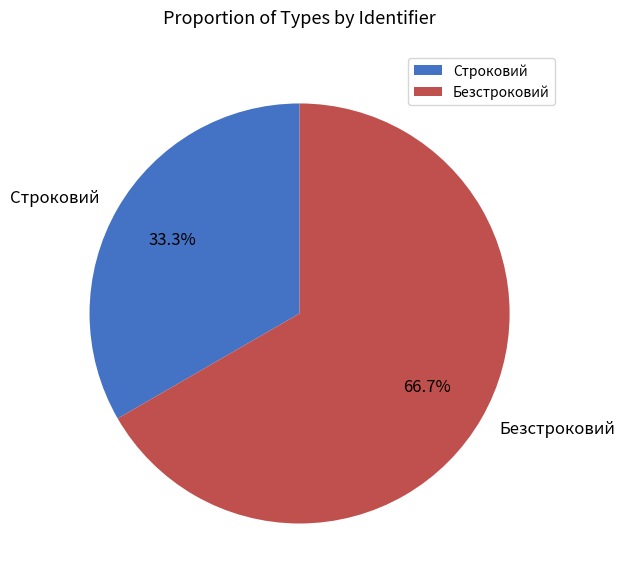

Which has a higher value, Безстроковий or Строковий?

Безстроковий